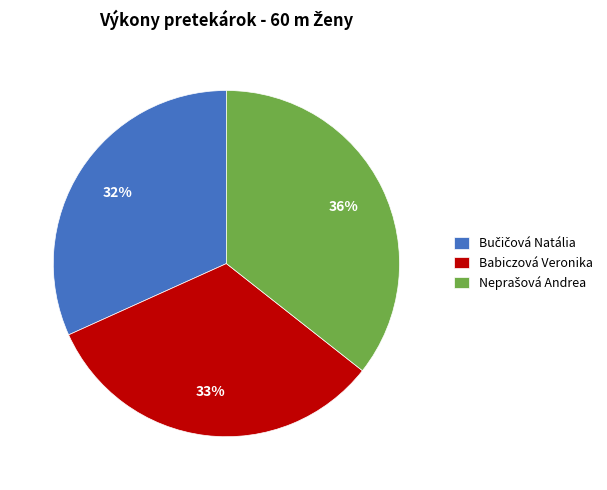

To the nearest percent, what is the difference between the largest and smallest slice percentages?

4%